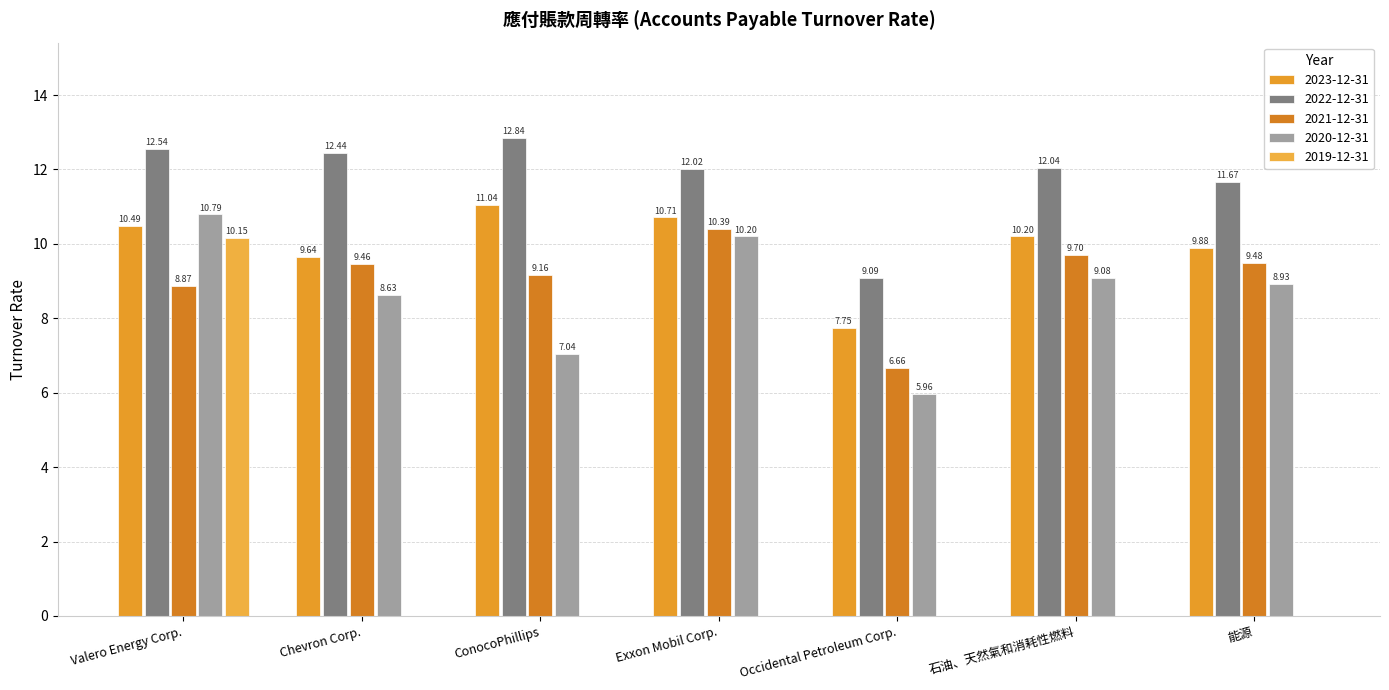

How many groups of bars are there?

7